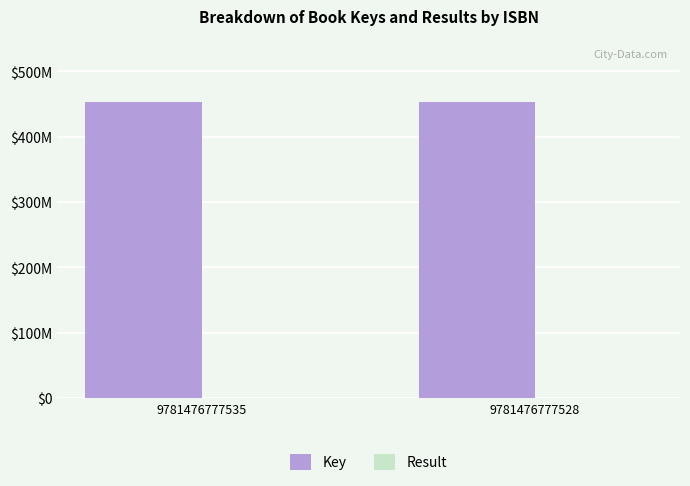

Are the bars horizontal?

No